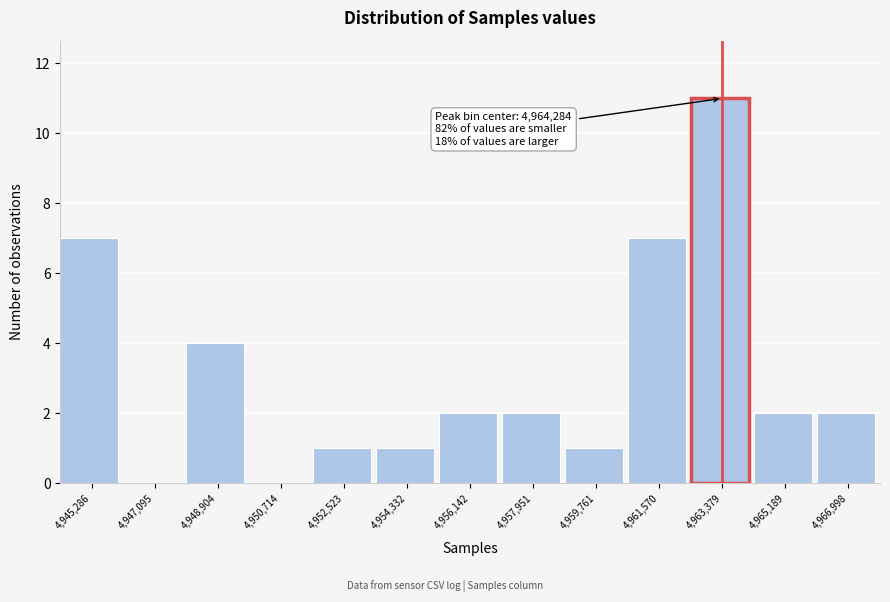

Reading left to right, what are all the values shown in this chart?

4,945,286=7	4,947,095=0	4,948,904=4	4,950,714=0	4,952,523=1	4,954,332=1	4,956,142=2	4,957,951=2	4,959,761=1	4,961,570=7	4,963,379=11	4,965,189=2	4,966,998=2